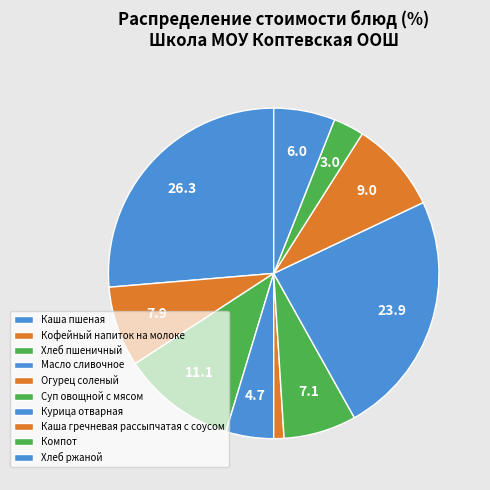

Is there a majority slice in this chart?

No